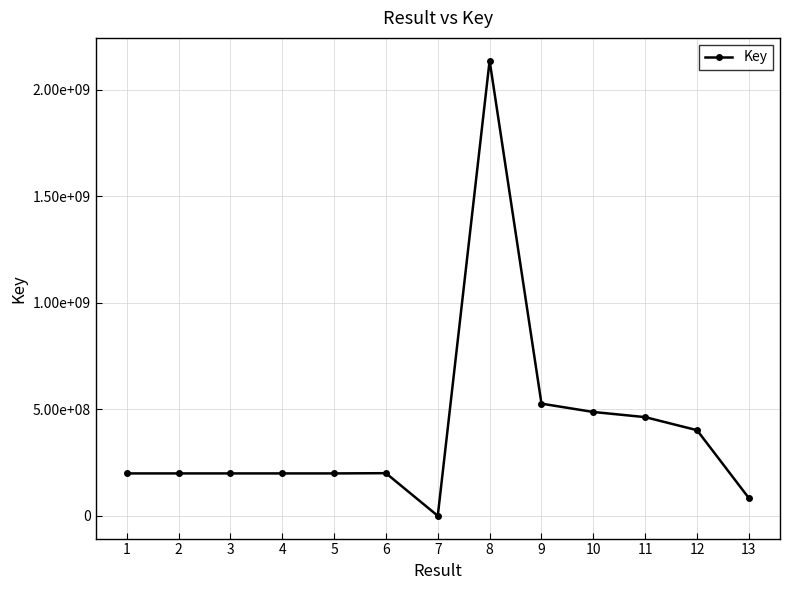

The value at 5 is 199797278. True or false?

True